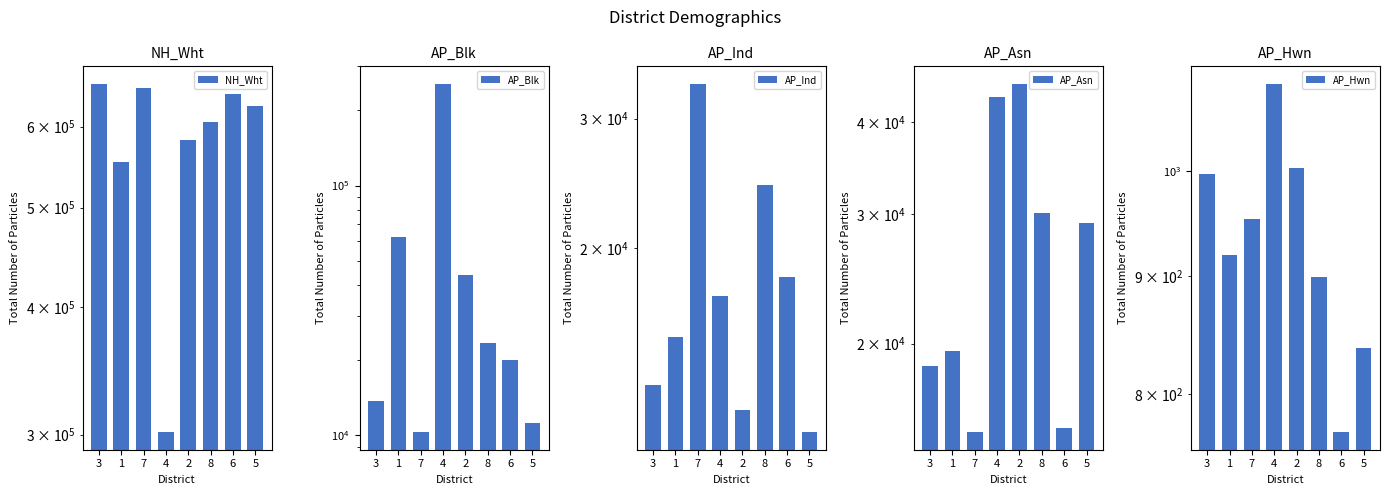

Which series has the widest spread of values?

NH_Wht